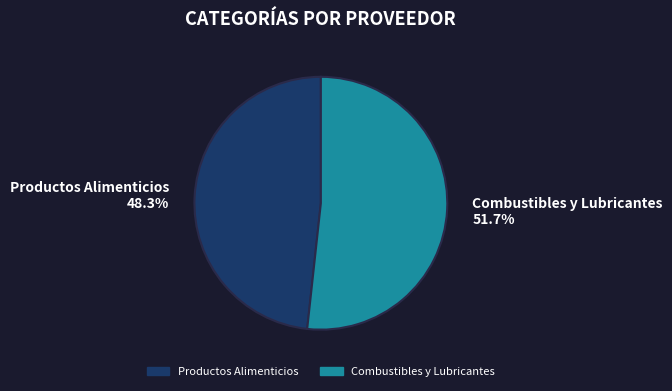

How many segments does this pie chart have?

2